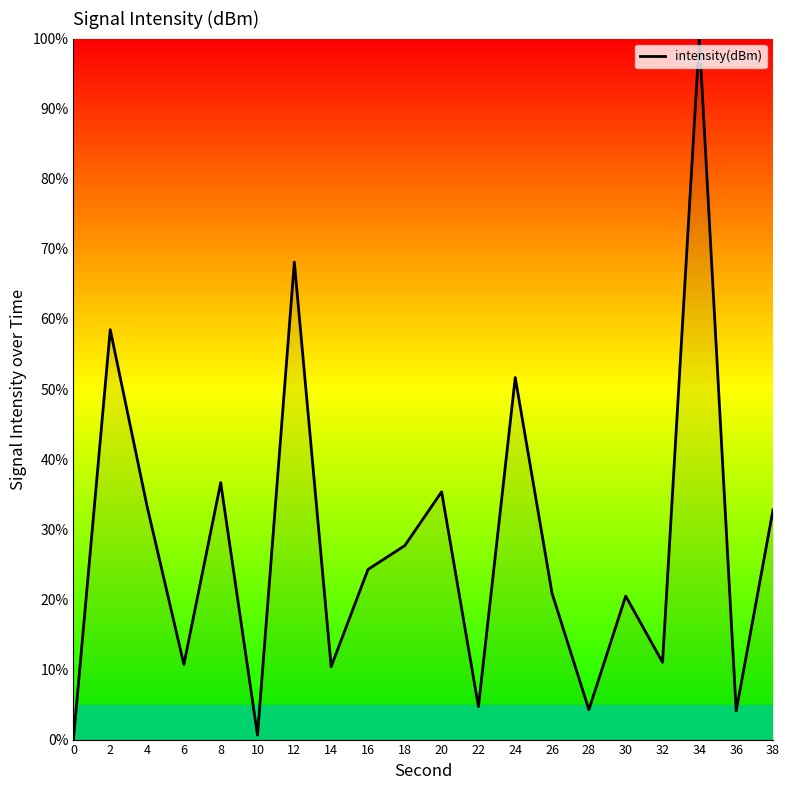

Which label corresponds to the largest value in the chart?

34